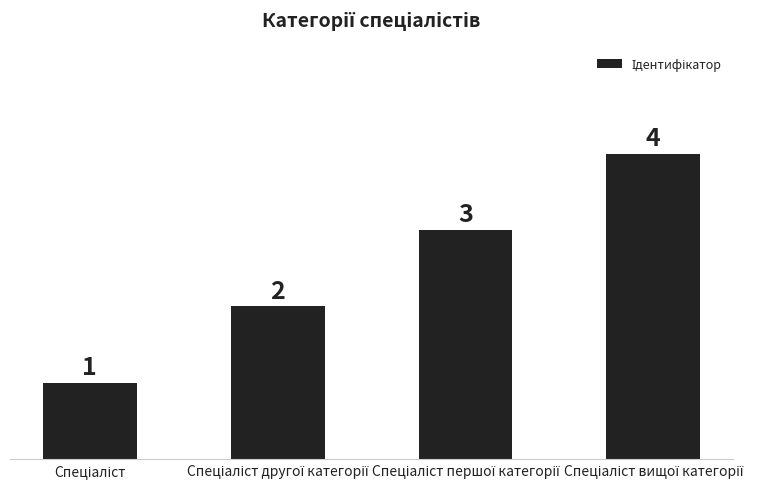

What is the value of the 3rd bar from the left?

3